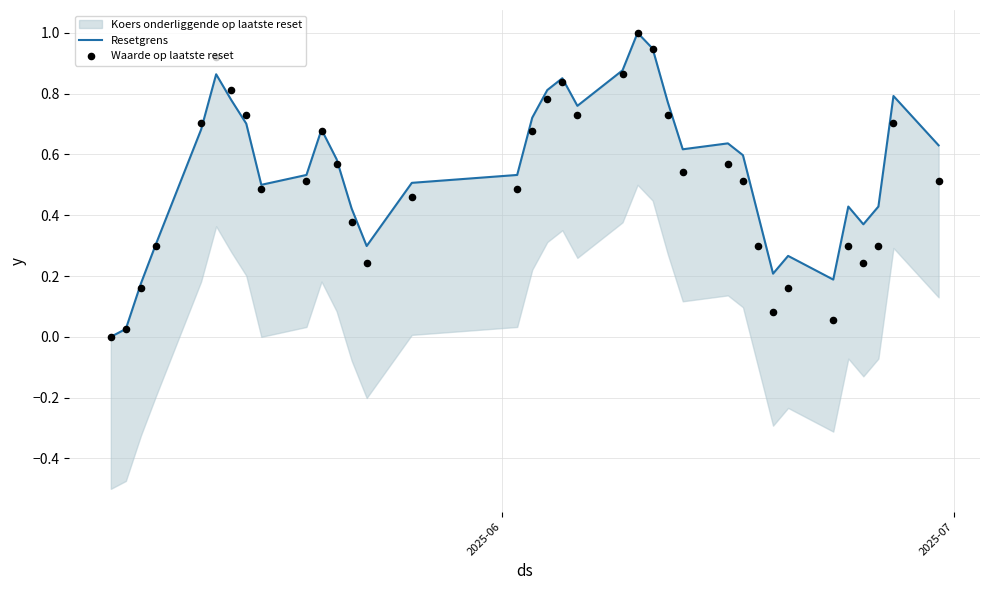

Which series has the largest total across all categories?

Resetgrens